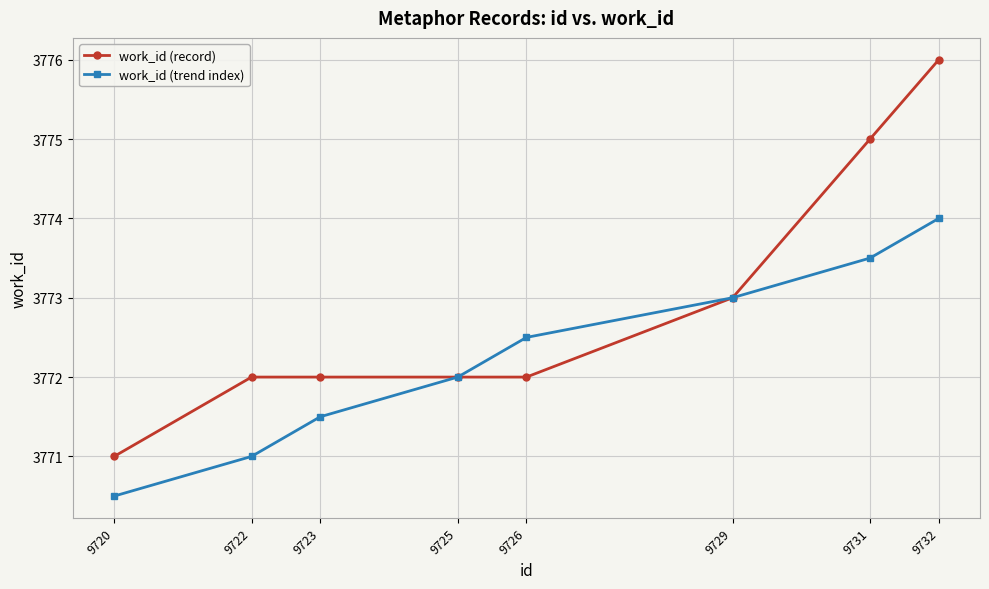

The value of work_id (trend index) at 9729 is 3773.0. True or false?

True